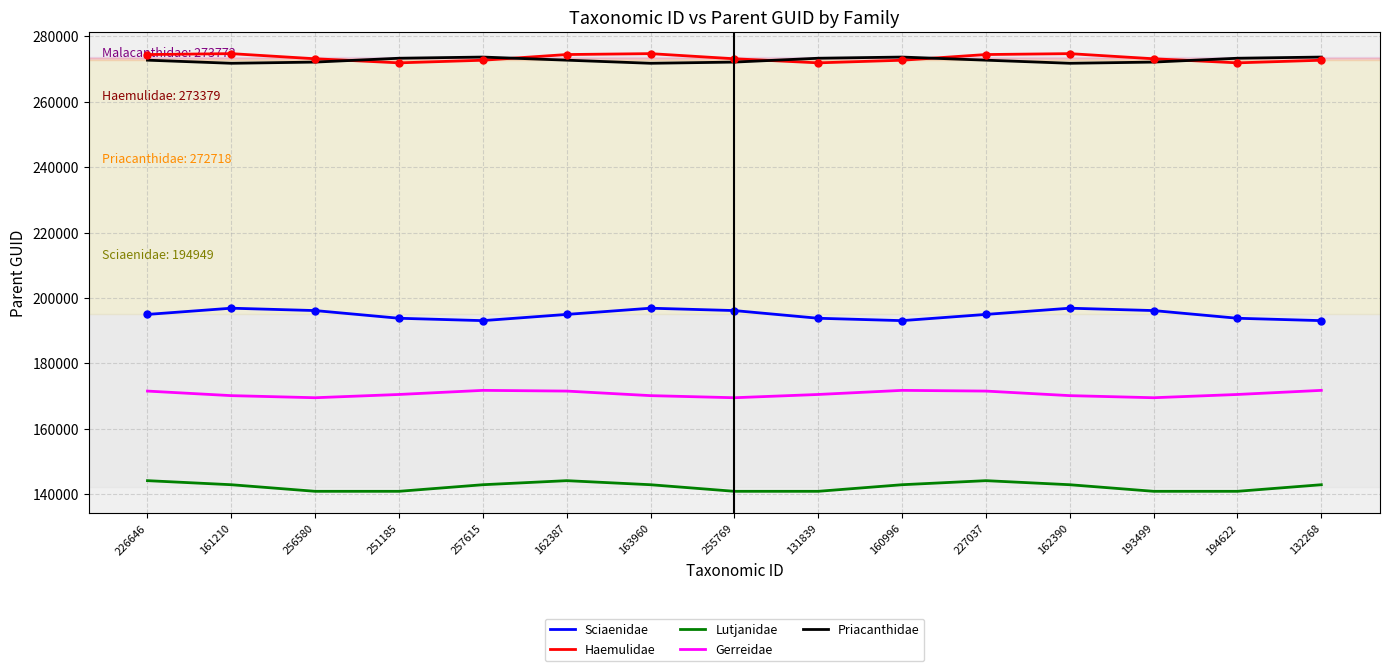

Is it true that Haemulidae equals 377302.6 at 160996?

False